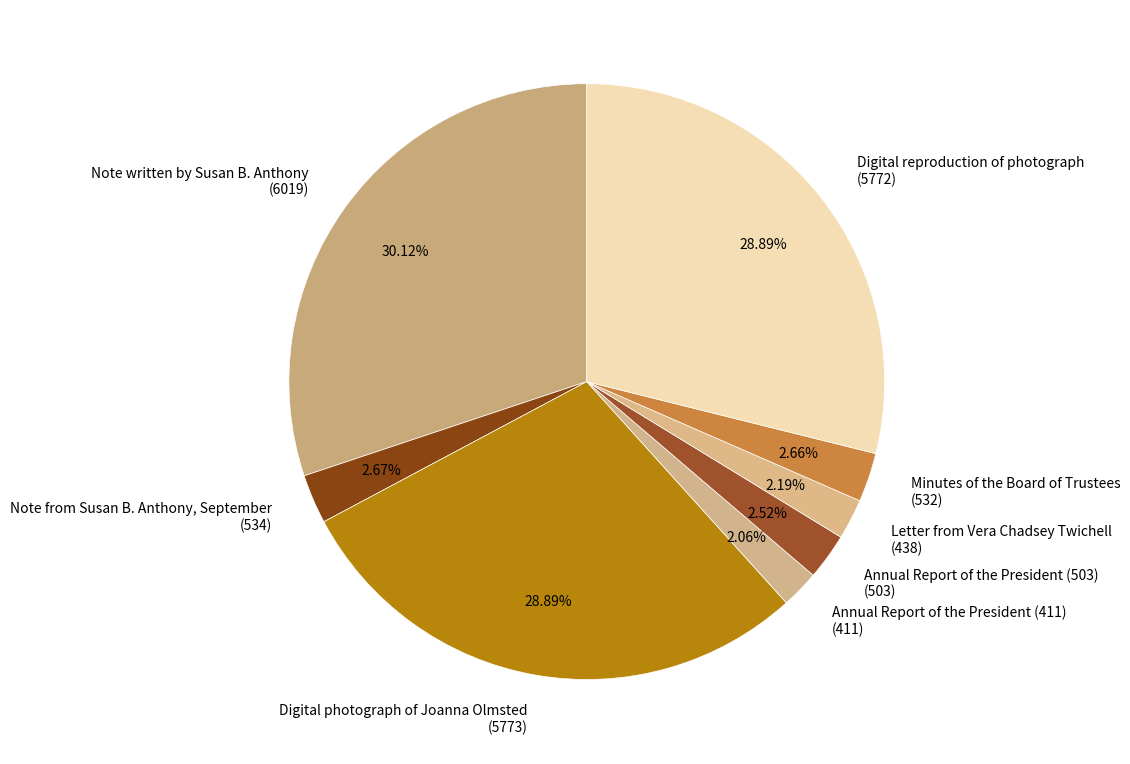

To the nearest percent, what portion does Note from Susan B. Anthony, September represent?

3%